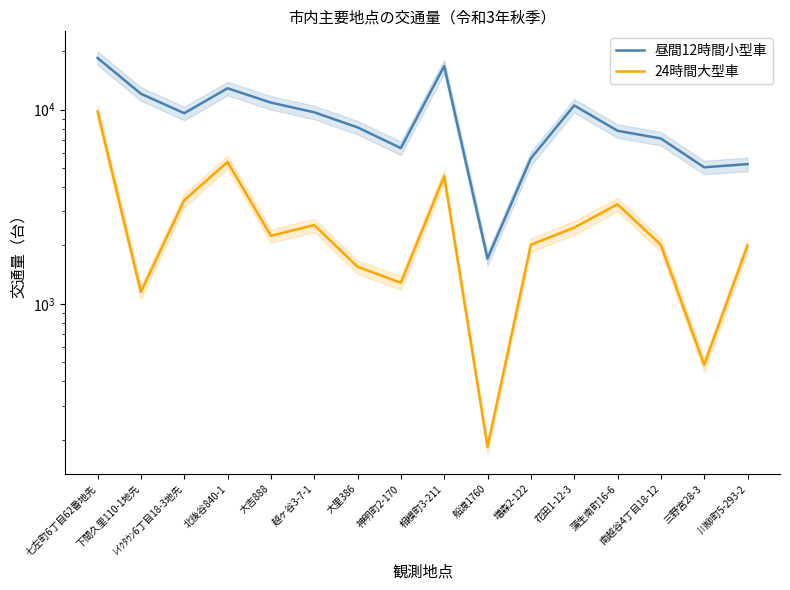

Read the 昼間12時間小型車 value at 越ヶ谷3-7-1.

9701